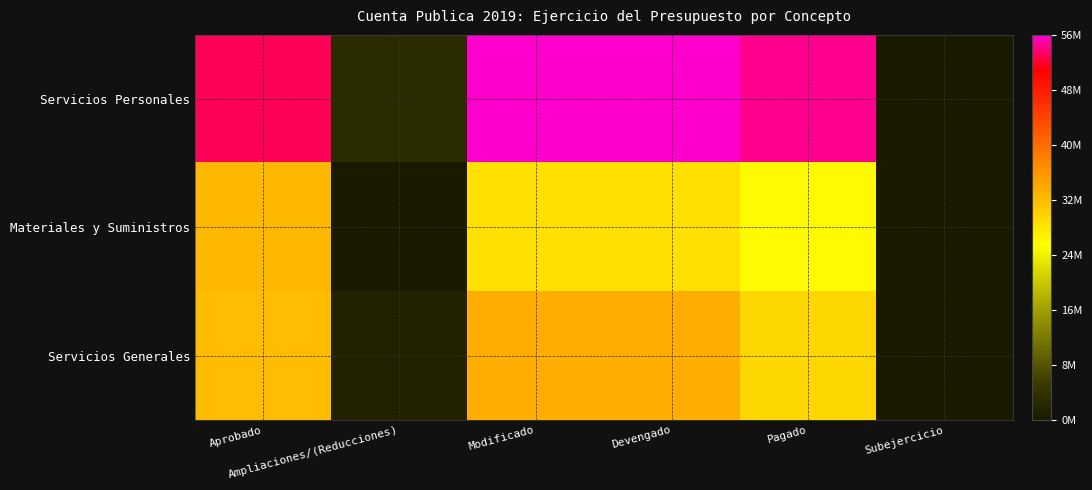

At how many categories does at least one series exceed 9051200?

4